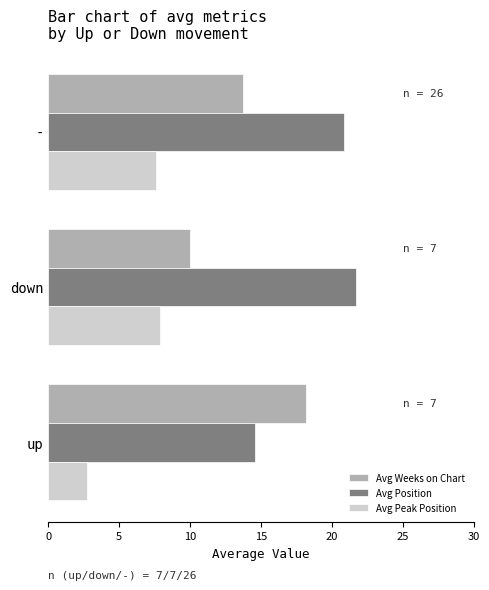

Is it true that Avg Weeks on Chart equals 10.0 at down?

True